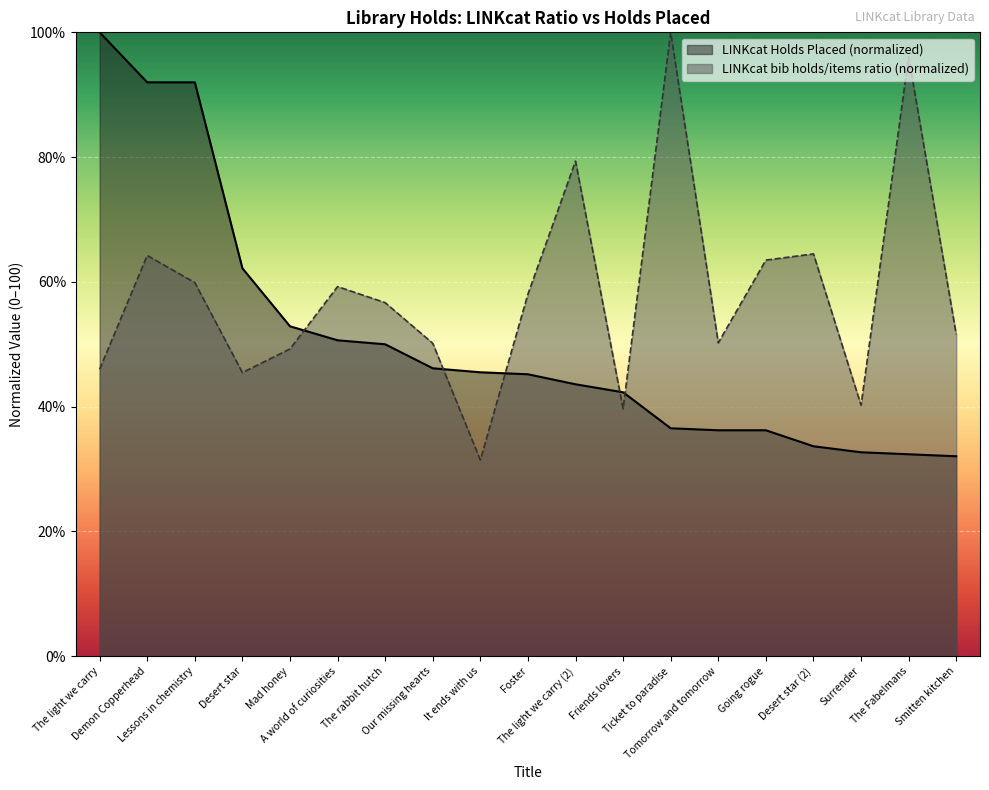

What is the sum of all LINKcat Holds Placed values?

962.2